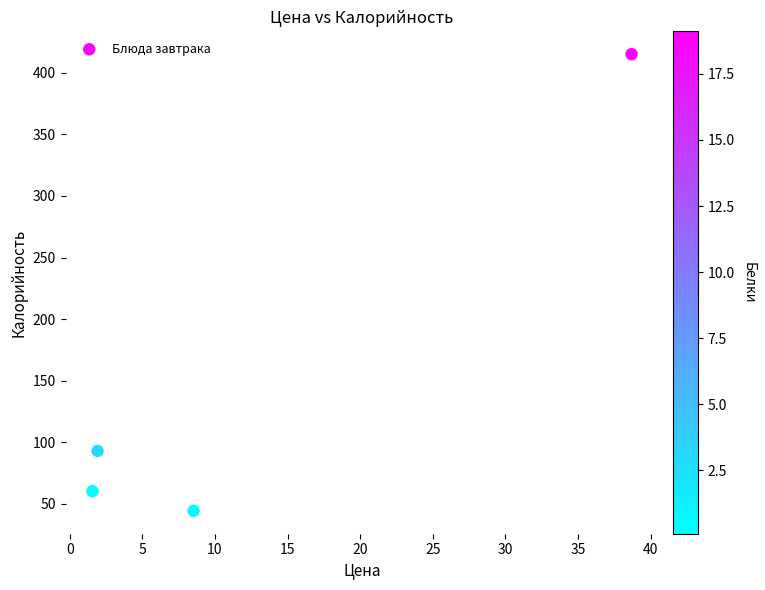

What is the range of Y values (max minus min)?

370.6